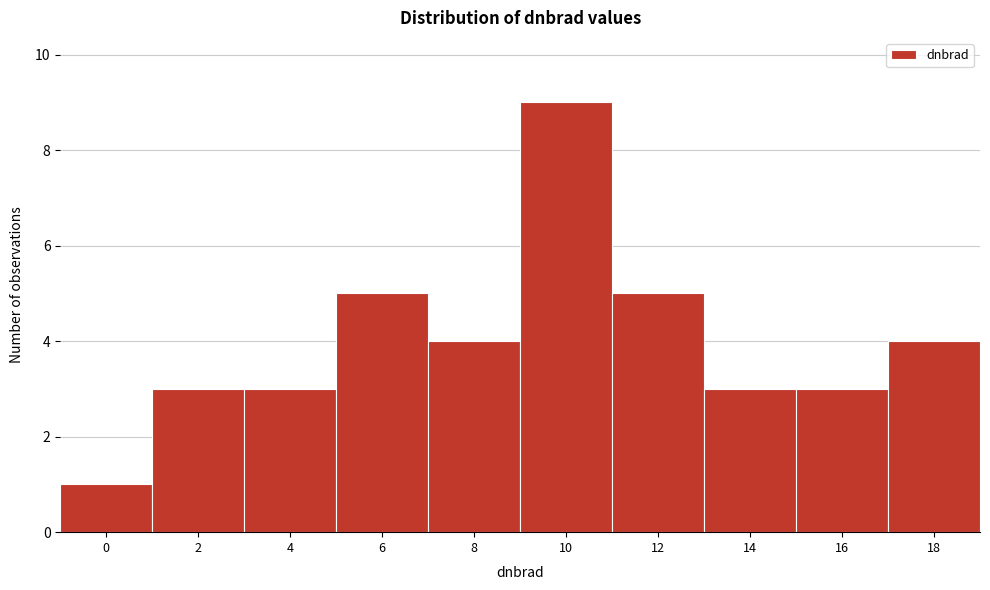

Reading right to left, list all the values displayed in this chart.

4	3	3	5	9	4	5	3	3	1